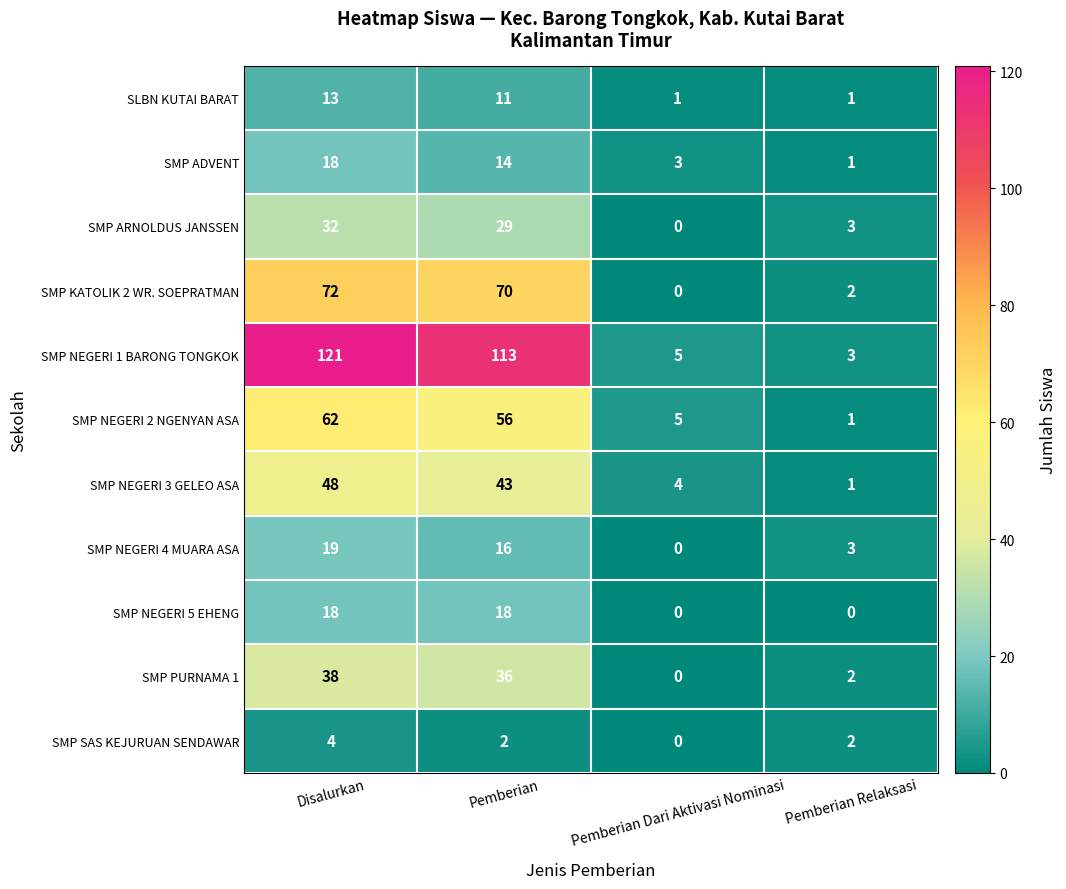

Between Pemberian and Pemberian Dari Aktivasi Nominasi, which series saw the biggest shift?

SMP NEGERI 1 BARONG TONGKOK